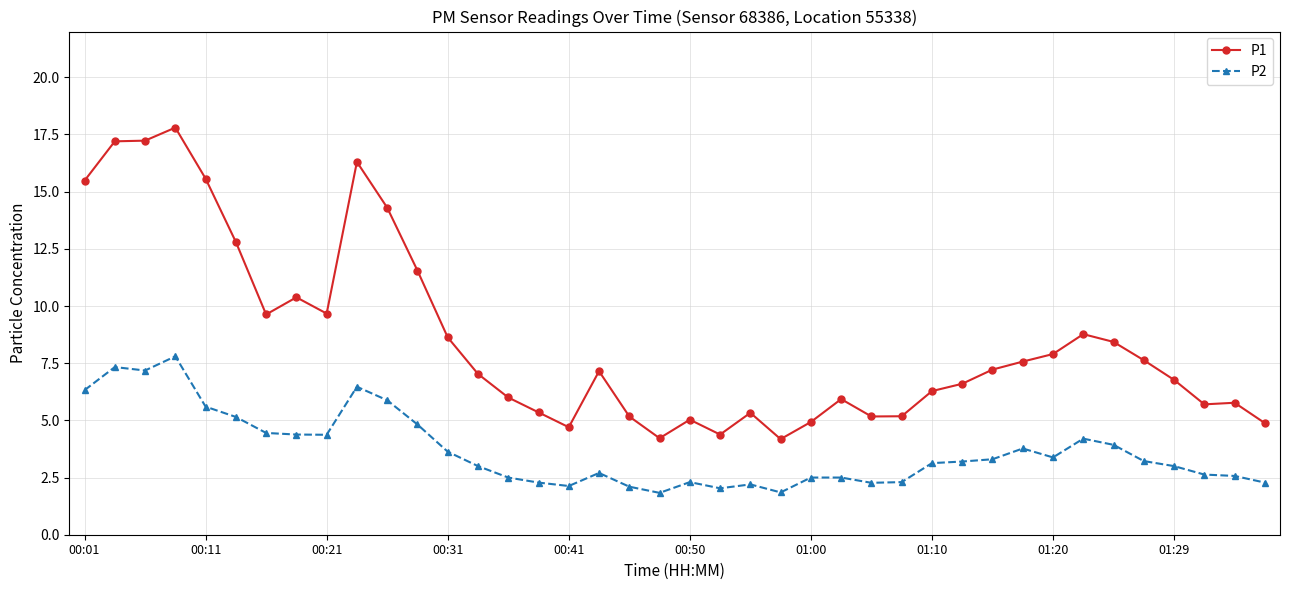

Which series has the largest range (max minus min)?

P1